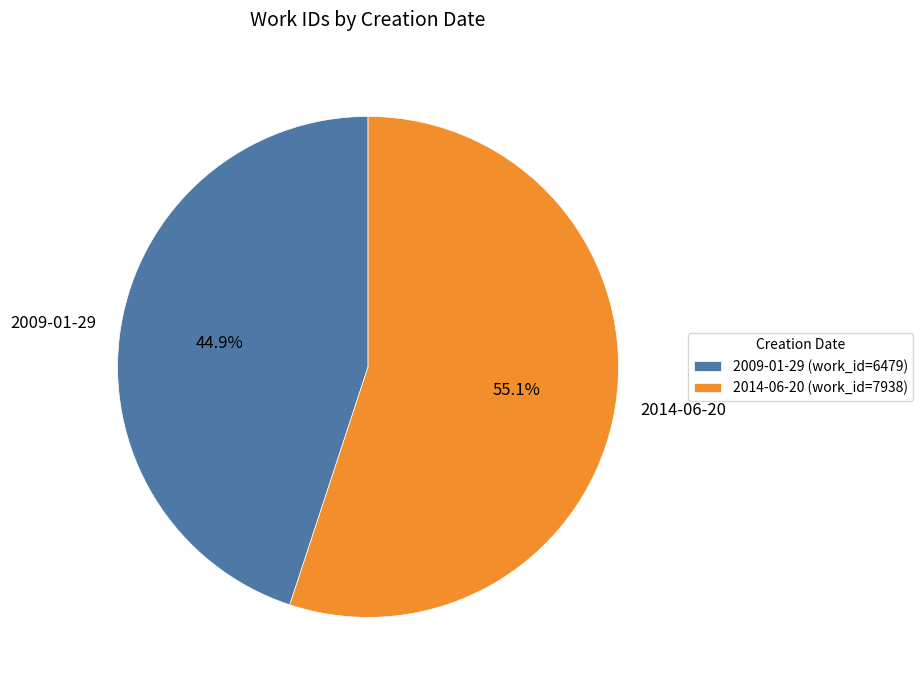

What percentage is the 2014-06-20 slice, to the nearest percent?

55%